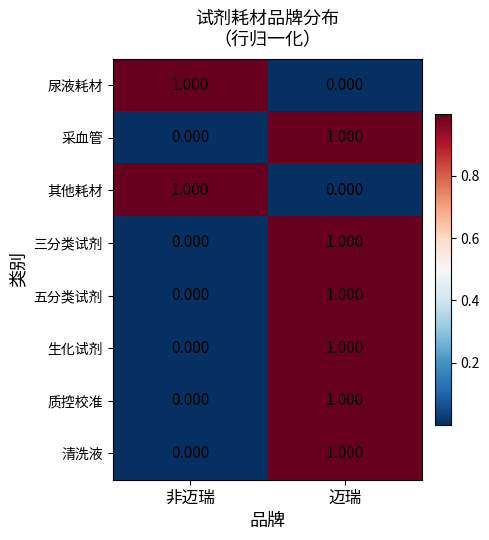

At which label is 其他耗材 closest to 0?

迈瑞